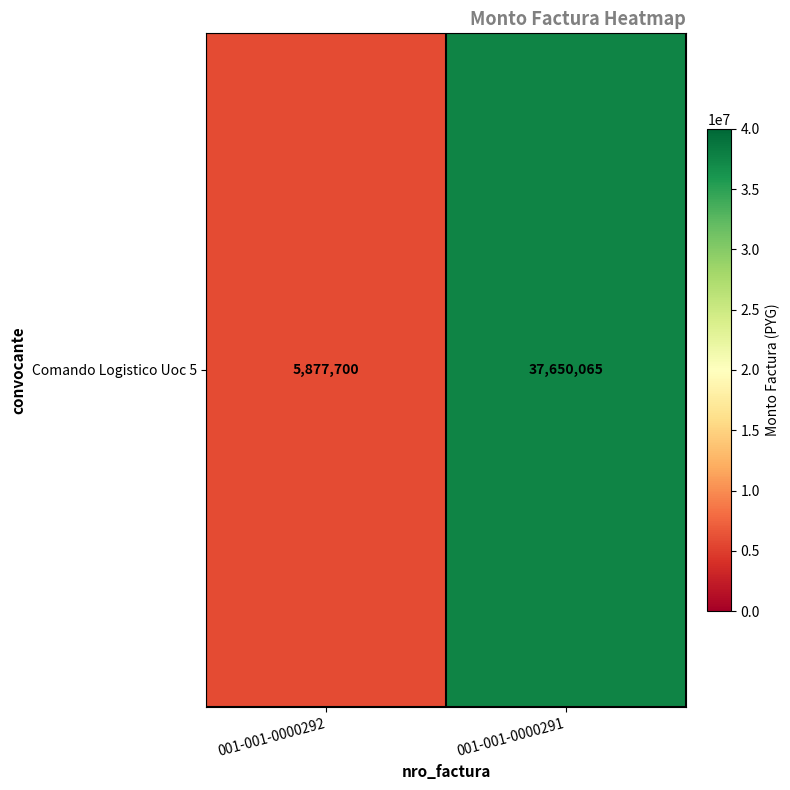

List the labels in order of value, largest first.

001-001-0000291, 001-001-0000292